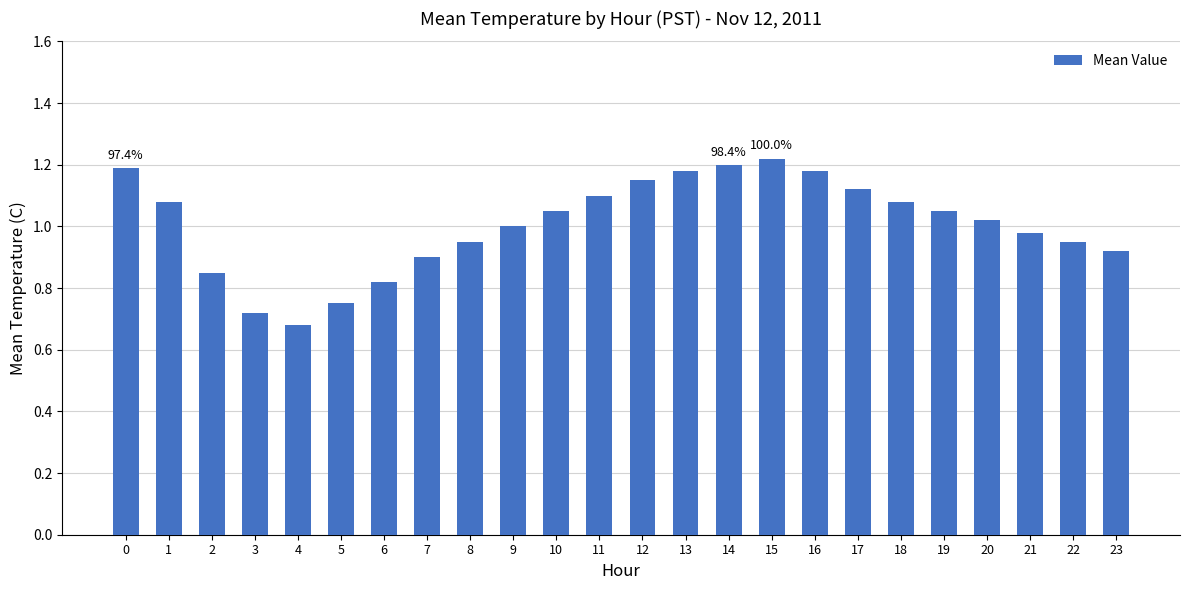

The chart shows a value of 1.1 at 10. True or false?

True